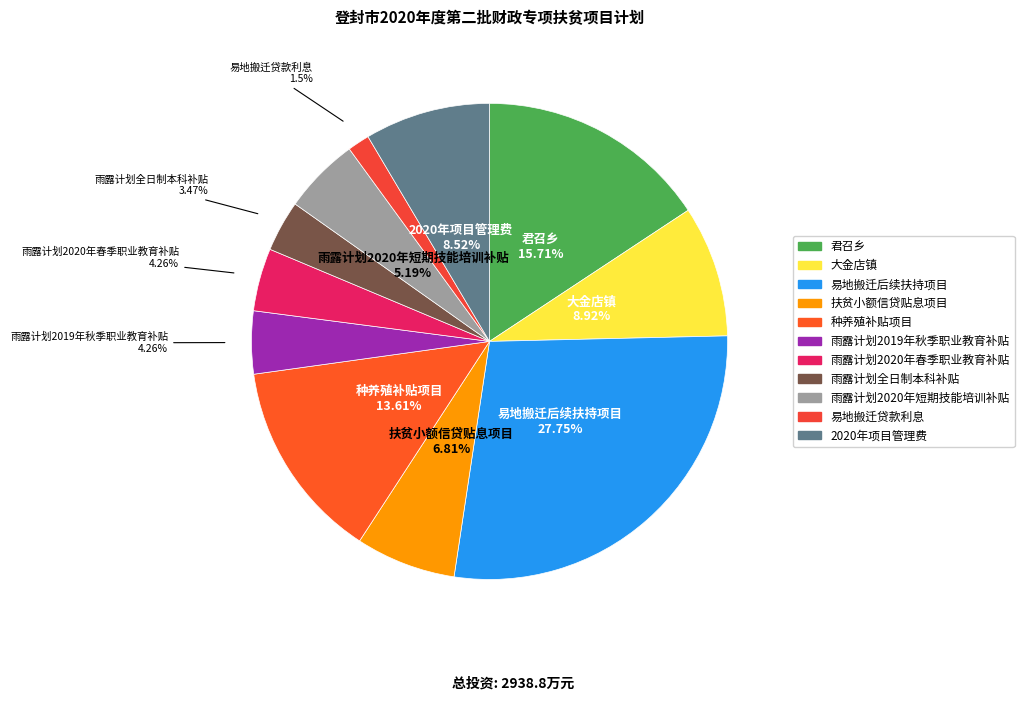

How many segments does this pie chart have?

11